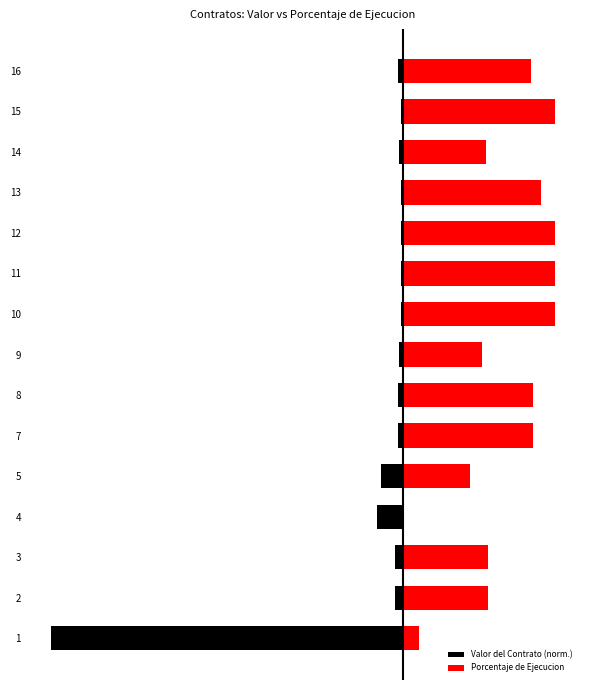

What is the difference between the second highest and second lowest values in the Valor del Contrato (norm.) series?

6.6